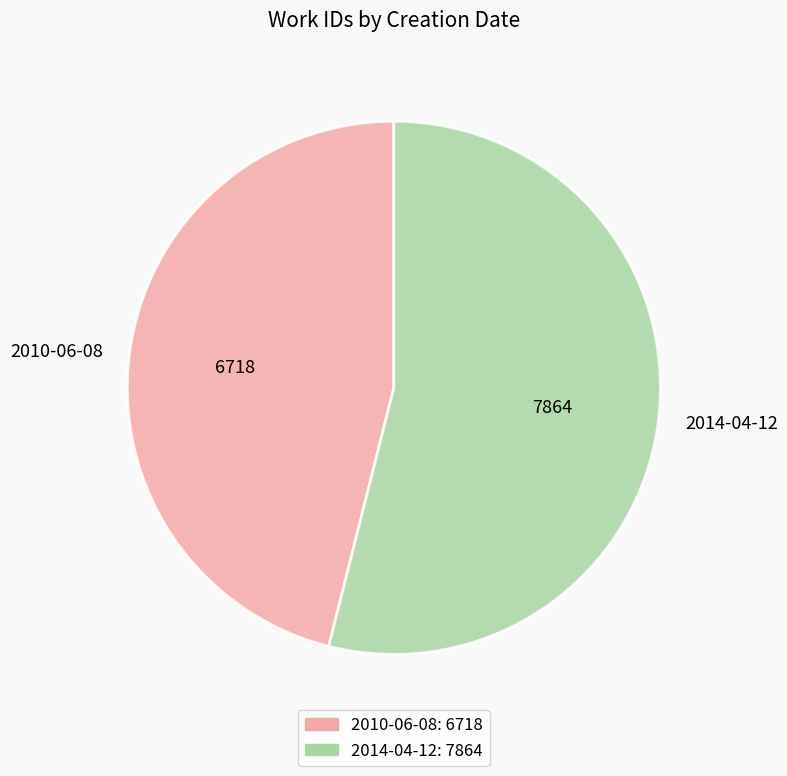

Rank the categories by value from lowest to highest.

2010-06-08, 2014-04-12